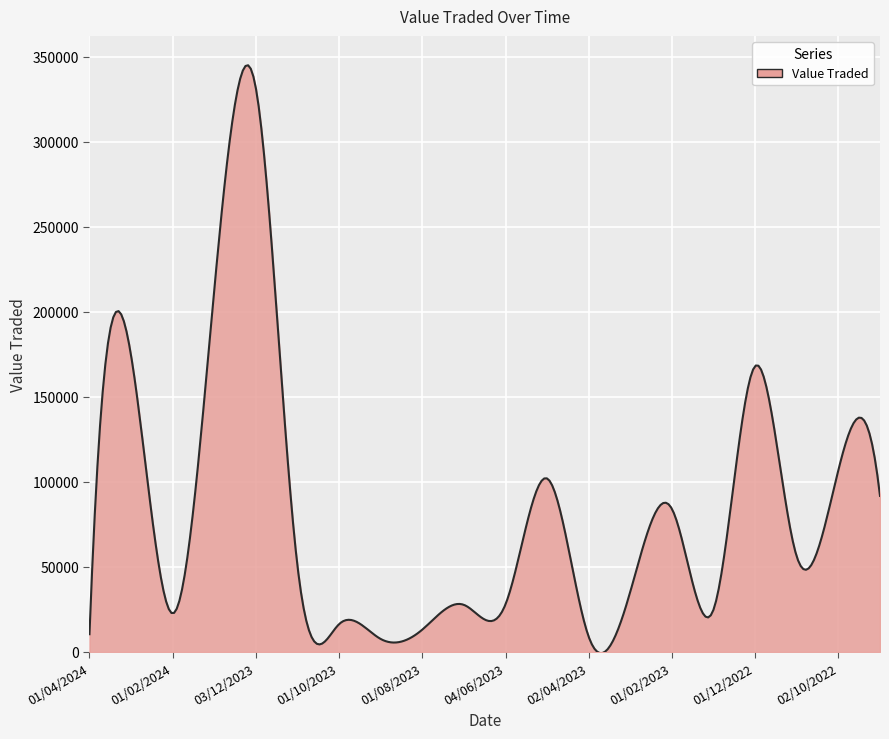

What is the maximum value shown in the chart?

345000.3